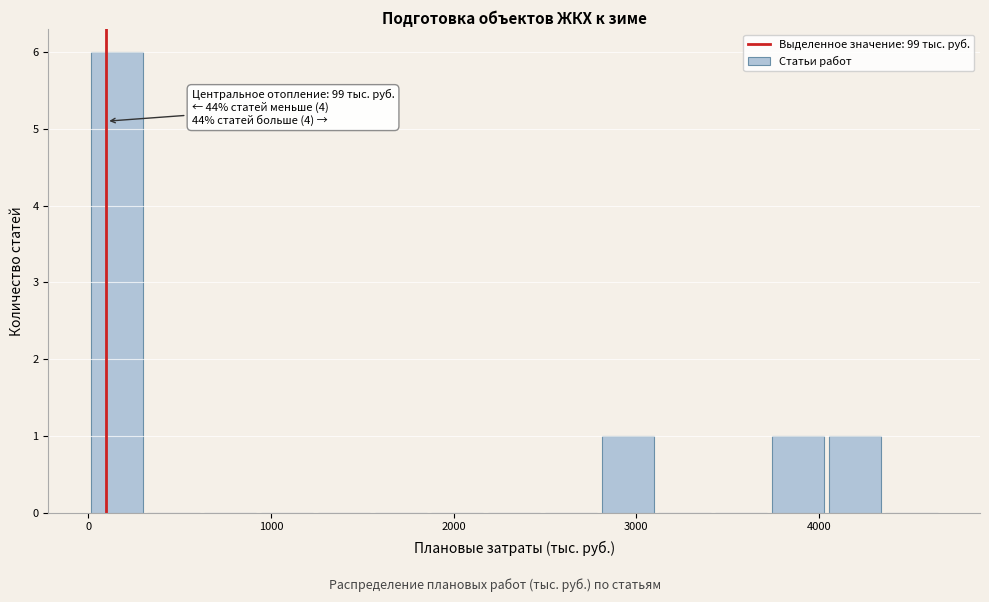

Read against the x-axis, roughly where is the centre of the tallest bar?

200